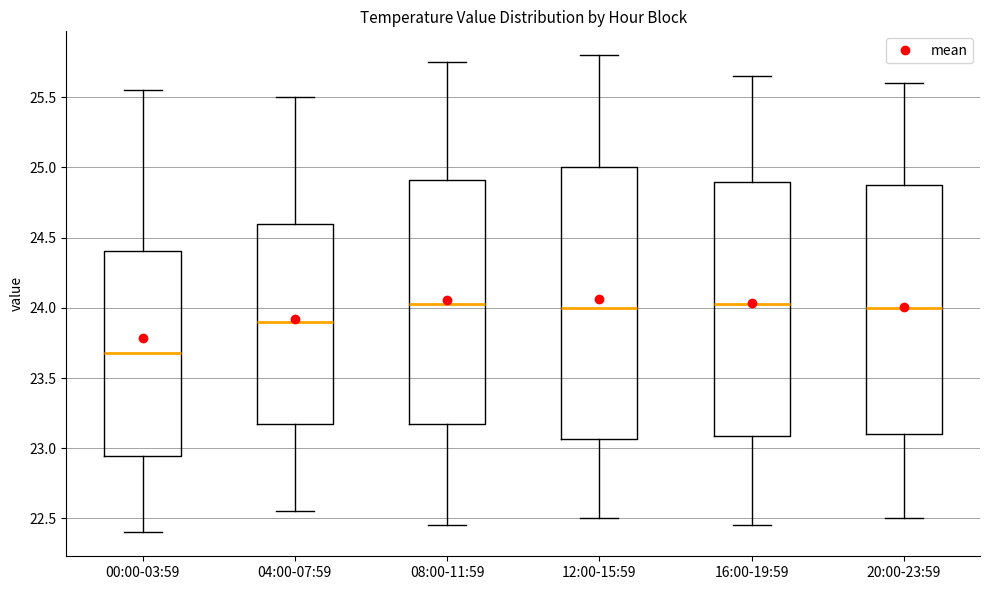

Comparing the boxes themselves (not the whiskers), which one is the tallest?

12:00-15:59